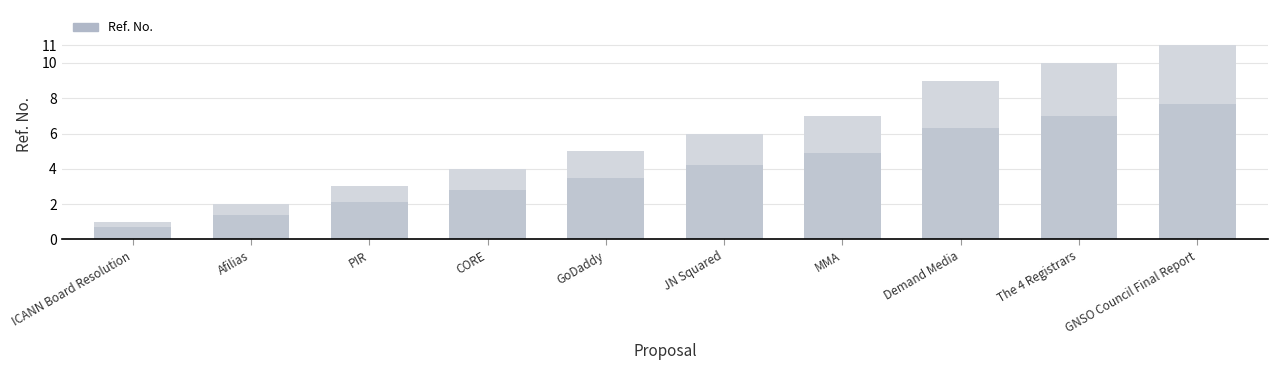

The value at JN Squared is 6. True or false?

True